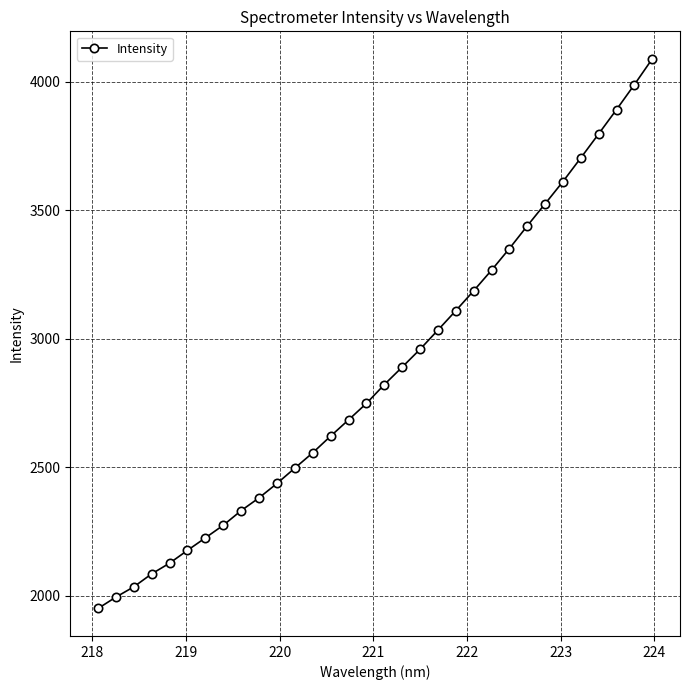

True or false: the data has more than 2 interior local peaks.

False